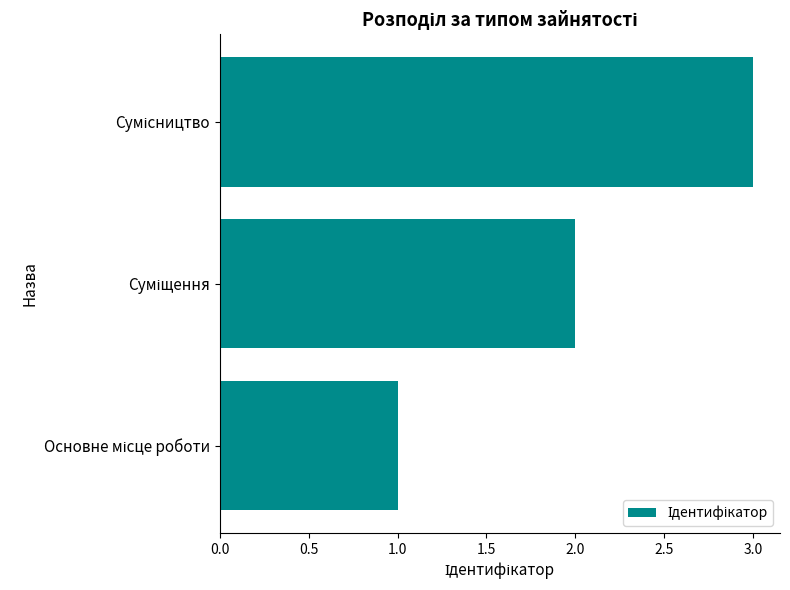

What is the minimum value shown in the chart?

1